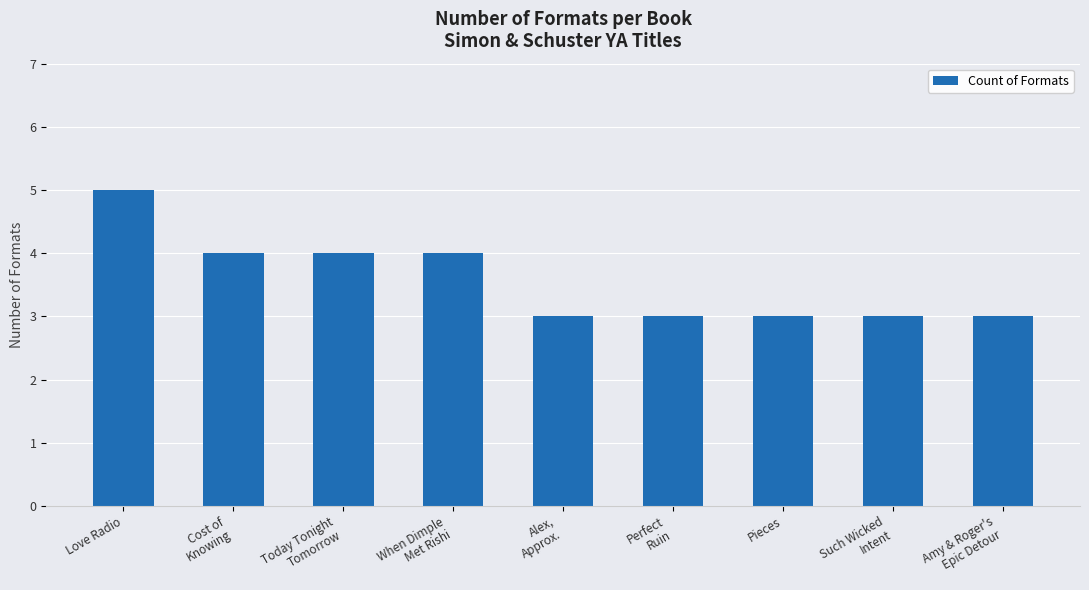

What value does the data have at Pieces?

3